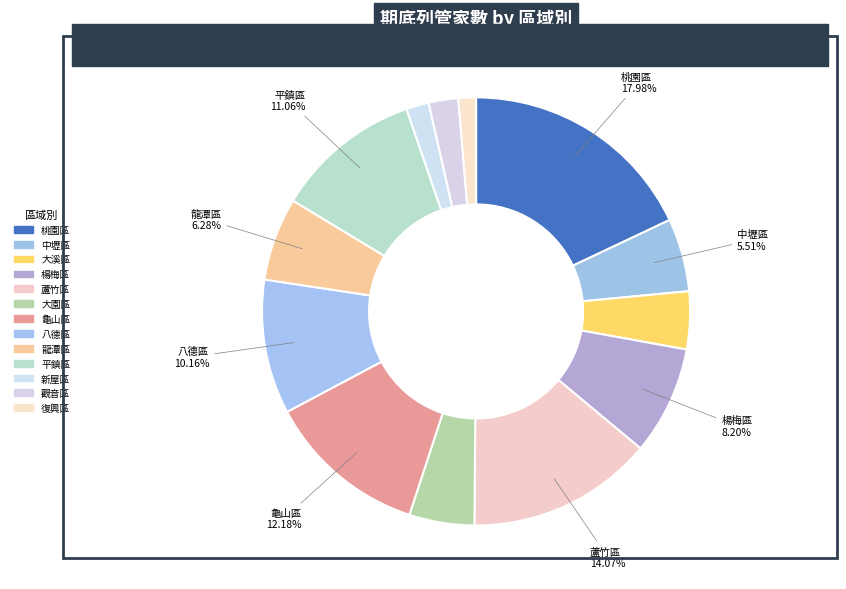

How many segments does this pie chart have?

13